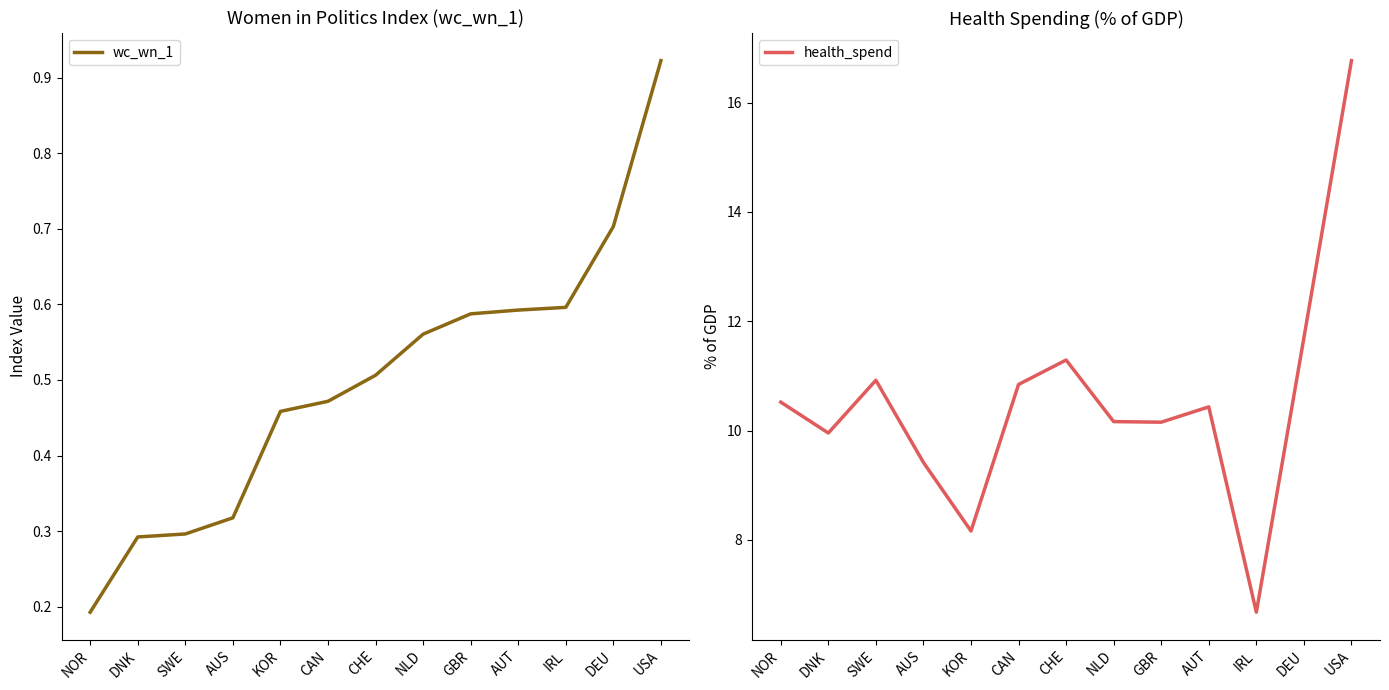

What is the difference between the maximum and second lowest values in the health_spend series?

8.6